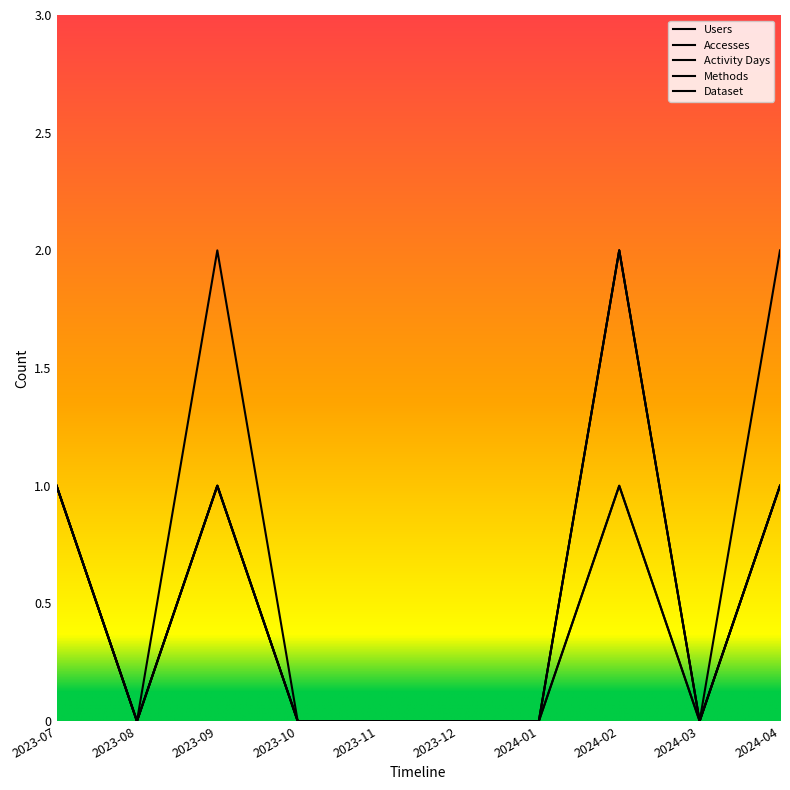

Reading left to right, transcribe all the data shown in this chart.

Users: 2023-07=1	2023-08=0	2023-09=1	2023-10=0	2023-11=0	2023-12=0	2024-01=0	2024-02=2	2024-03=0	2024-04=1
Accesses: 2023-07=1	2023-08=0	2023-09=2	2023-10=0	2023-11=0	2023-12=0	2024-01=0	2024-02=2	2024-03=0	2024-04=2
Activity Days: 2023-07=1	2023-08=0	2023-09=1	2023-10=0	2023-11=0	2023-12=0	2024-01=0	2024-02=2	2024-03=0	2024-04=1
Methods: 2023-07=1	2023-08=0	2023-09=1	2023-10=0	2023-11=0	2023-12=0	2024-01=0	2024-02=1	2024-03=0	2024-04=1
Dataset: 2023-07=1	2023-08=0	2023-09=1	2023-10=0	2023-11=0	2023-12=0	2024-01=0	2024-02=1	2024-03=0	2024-04=1